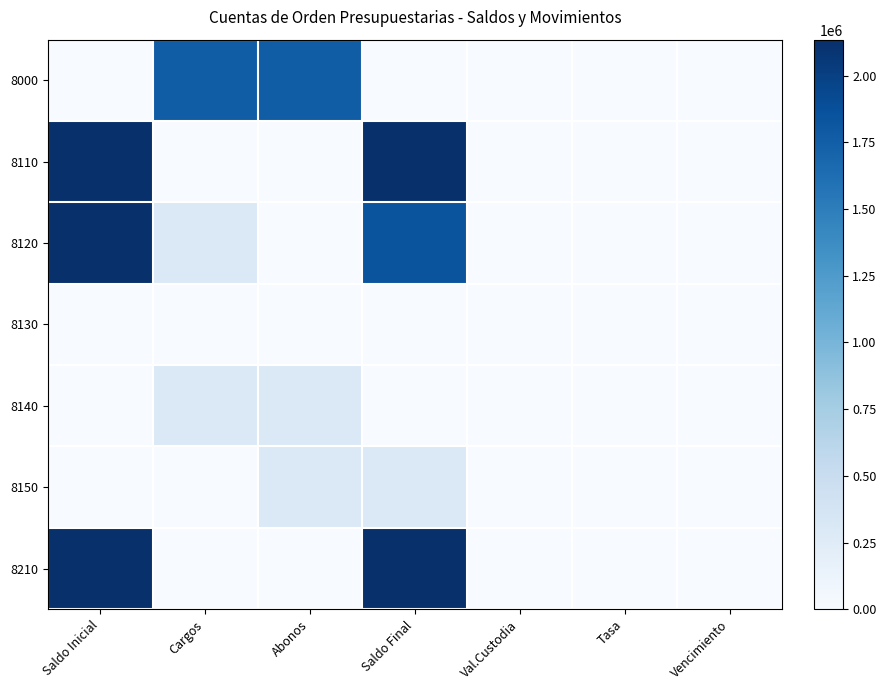

Reading right to left, extract all data points from this chart.

8000: Vencimiento=0.0	Tasa=0.0	Val.Custodia=0.0	Saldo Final=0.0	Abonos=1760880.2	Cargos=1760880.2	Saldo Inicial=0.0
8110: Vencimiento=0.0	Tasa=0.0	Val.Custodia=0.0	Saldo Final=2135000.0	Abonos=0.0	Cargos=0.0	Saldo Inicial=2135000.0
8120: Vencimiento=0.0	Tasa=0.0	Val.Custodia=0.0	Saldo Final=1840842.1	Abonos=0.0	Cargos=294158.0	Saldo Inicial=2135000.0
8130: Vencimiento=0.0	Tasa=0.0	Val.Custodia=0.0	Saldo Final=0.0	Abonos=0.0	Cargos=0.0	Saldo Inicial=0.0
8140: Vencimiento=0.0	Tasa=0.0	Val.Custodia=0.0	Saldo Final=0.0	Abonos=294158.0	Cargos=294158.0	Saldo Inicial=0.0
8150: Vencimiento=0.0	Tasa=0.0	Val.Custodia=0.0	Saldo Final=294158.0	Abonos=294158.0	Cargos=0.0	Saldo Inicial=0.0
8210: Vencimiento=0.0	Tasa=0.0	Val.Custodia=0.0	Saldo Final=2135000.0	Abonos=0.0	Cargos=0.0	Saldo Inicial=2135000.0